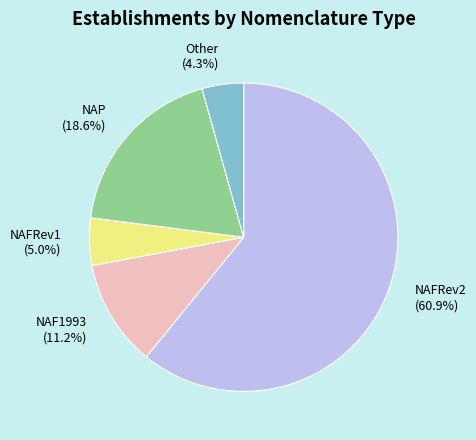

Approximately how many times larger is the value at NAF1993 compared to NAP?

0.6